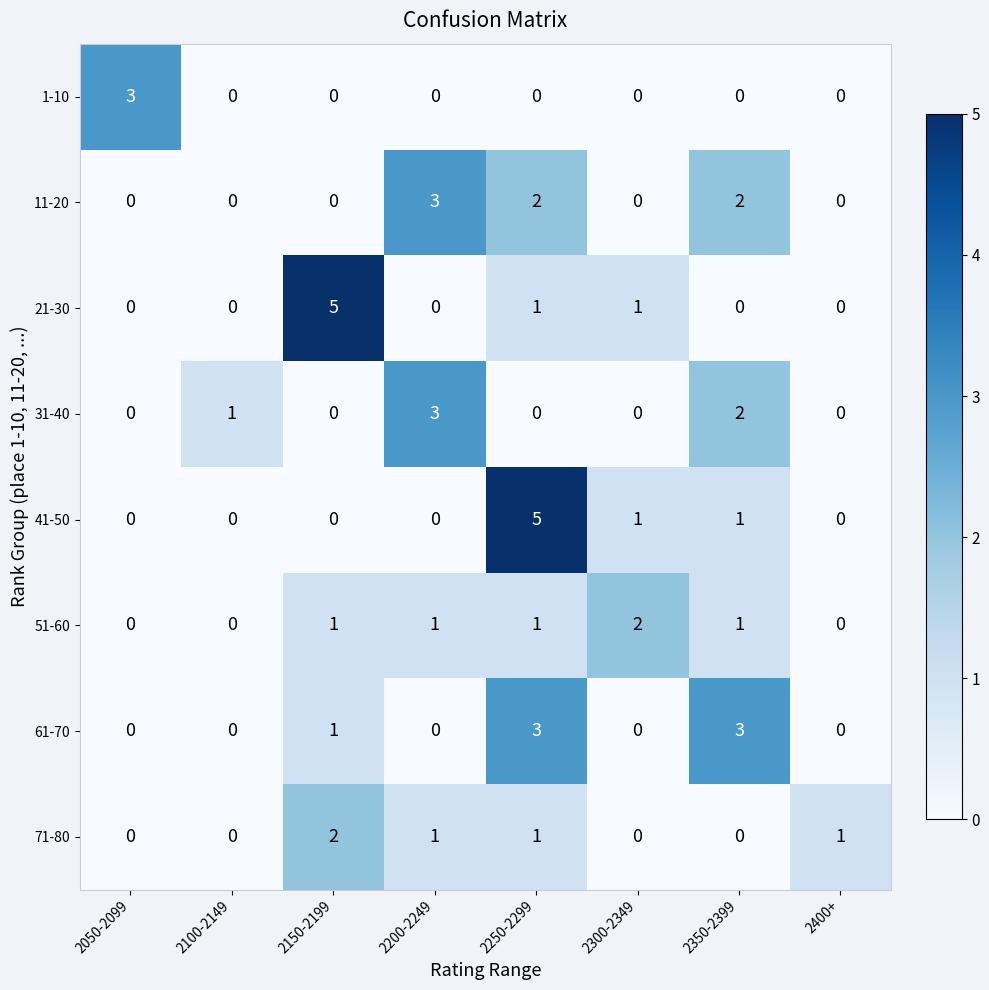

Between 2150-2199 and 2200-2249, which series saw the biggest shift?

21-30